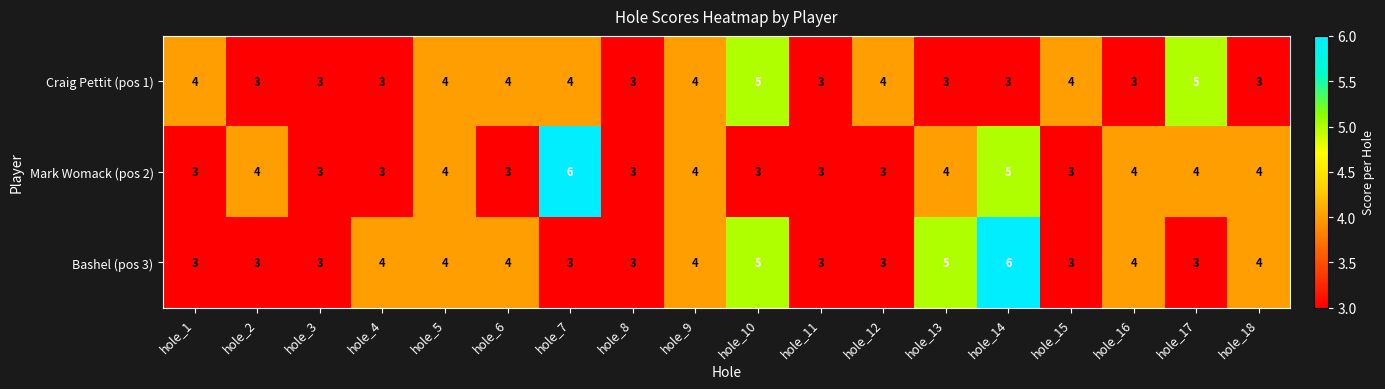

True or false: Mark Womack (pos 2) has a value of 4 at hole_13.

True